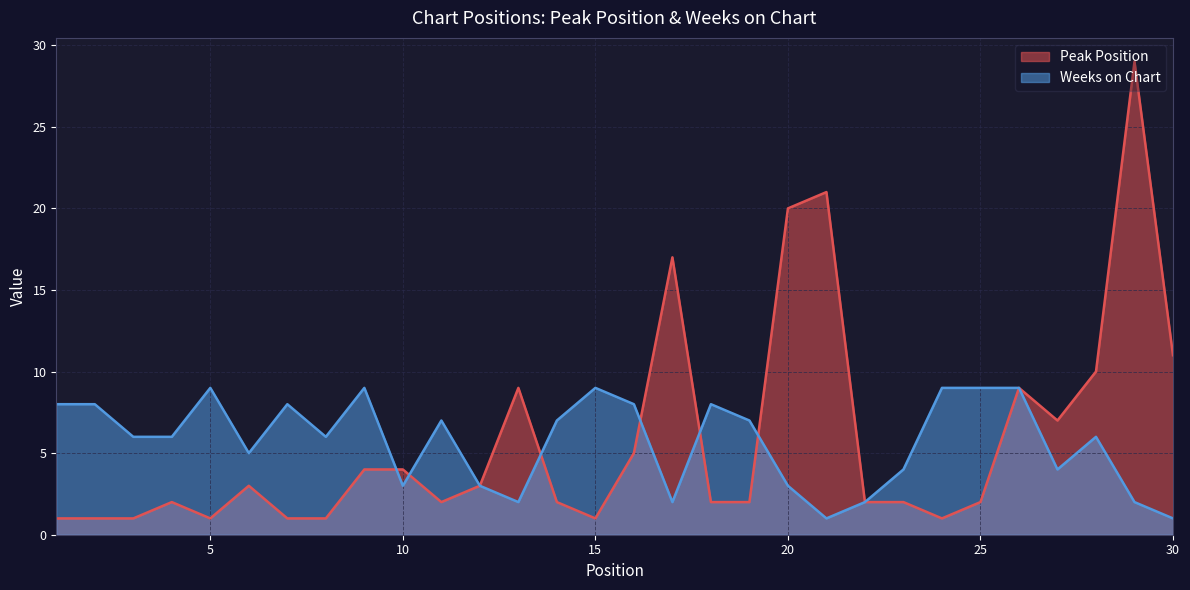

What is the average value of the Weeks on Chart series?

6